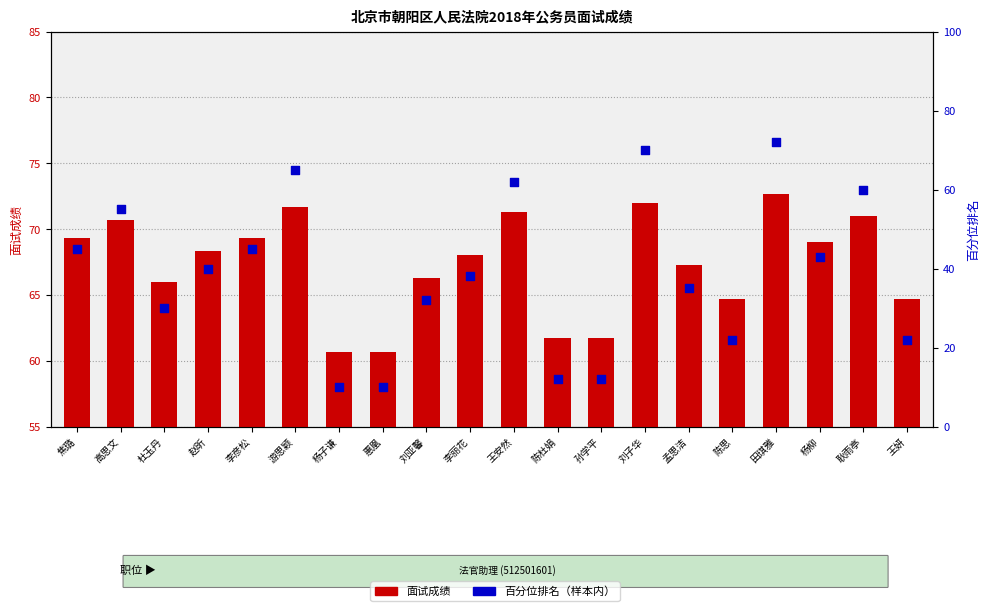

At how many categories does at least one series exceed 48?

20